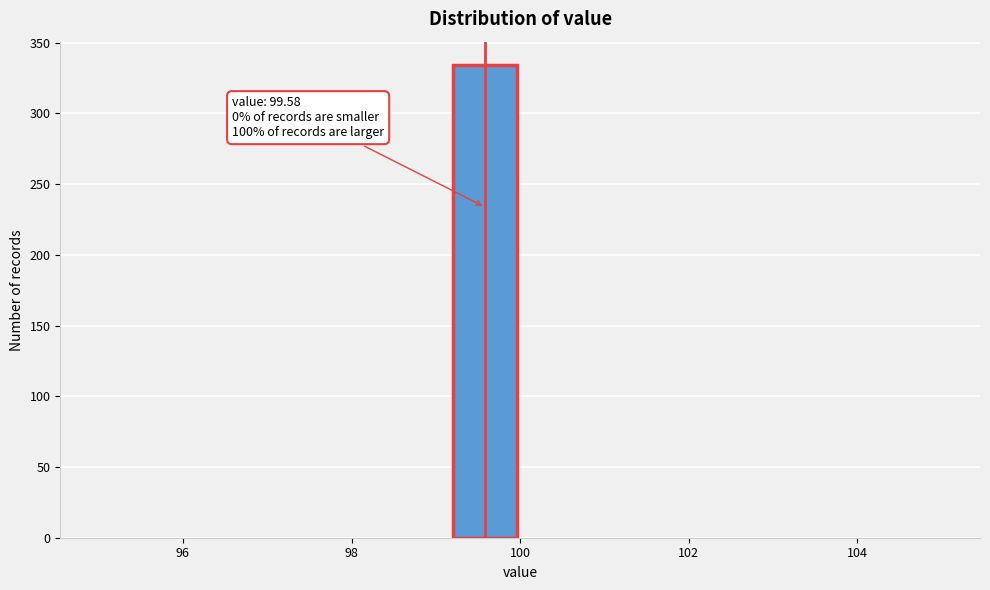

Over which range of the x-axis is the bar tallest?

99.2 to 100.0